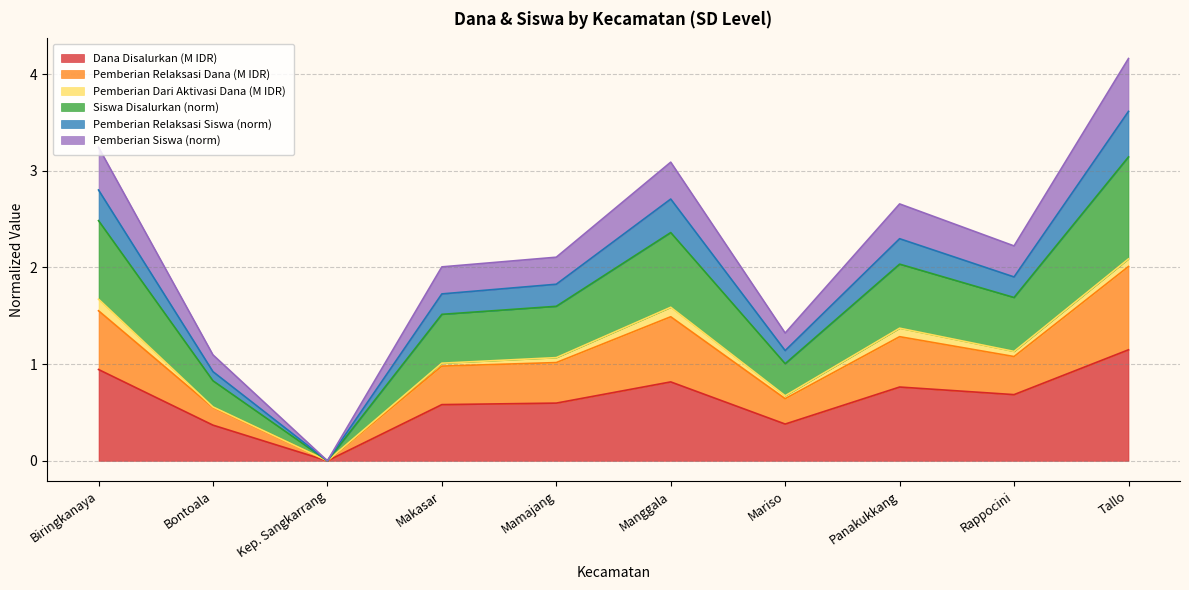

At how many categories does at least one series exceed 1?

9